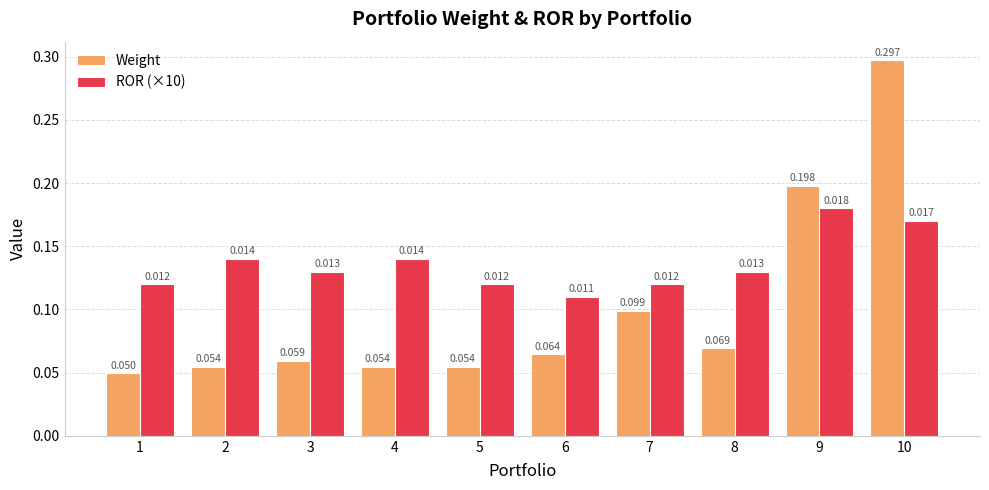

How many bars are there in total?

20